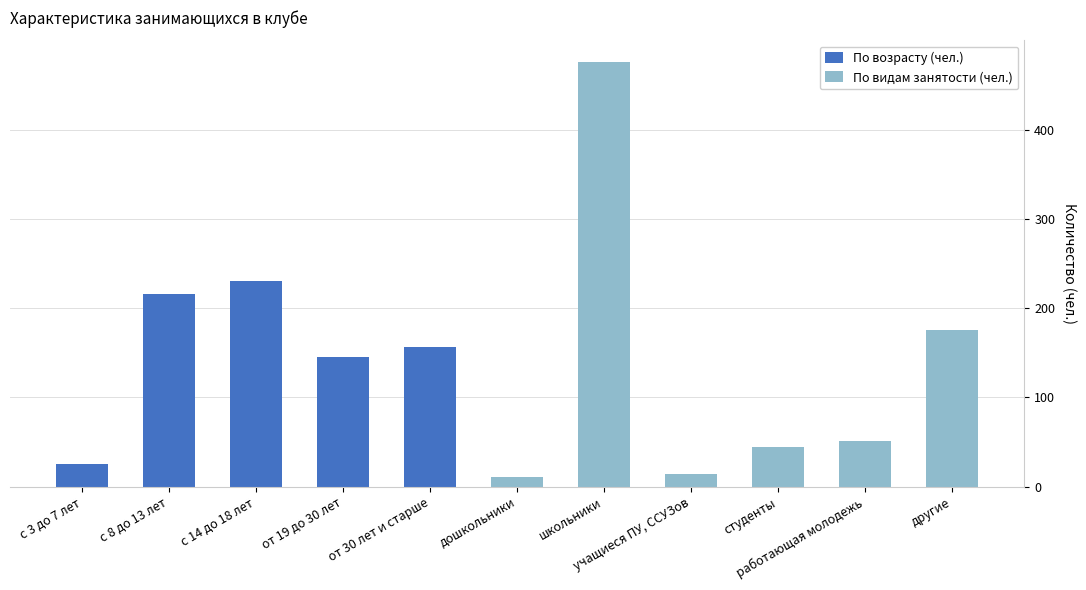

How many values in the По возрасту (чел.) series exceed 0?

5